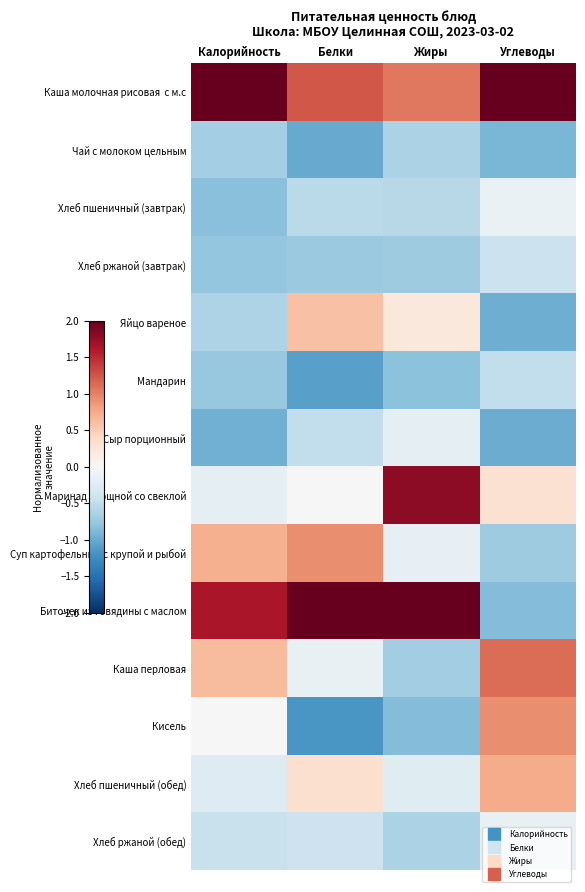

List the series in order of their peak value, highest first.

Каша молочная рисовая с м.с, Биточек из говядины с маслом, Маринад овощной со свеклой, Каша перловая, Кисель, Суп картофельный с крупой и рыбой, Хлеб пшеничный (обед), Яйцо вареное, Хлеб пшеничный (завтрак), Хлеб ржаной (обед), Сыр порционный, Хлеб ржаной (завтрак), Мандарин, Чай с молоком цельным